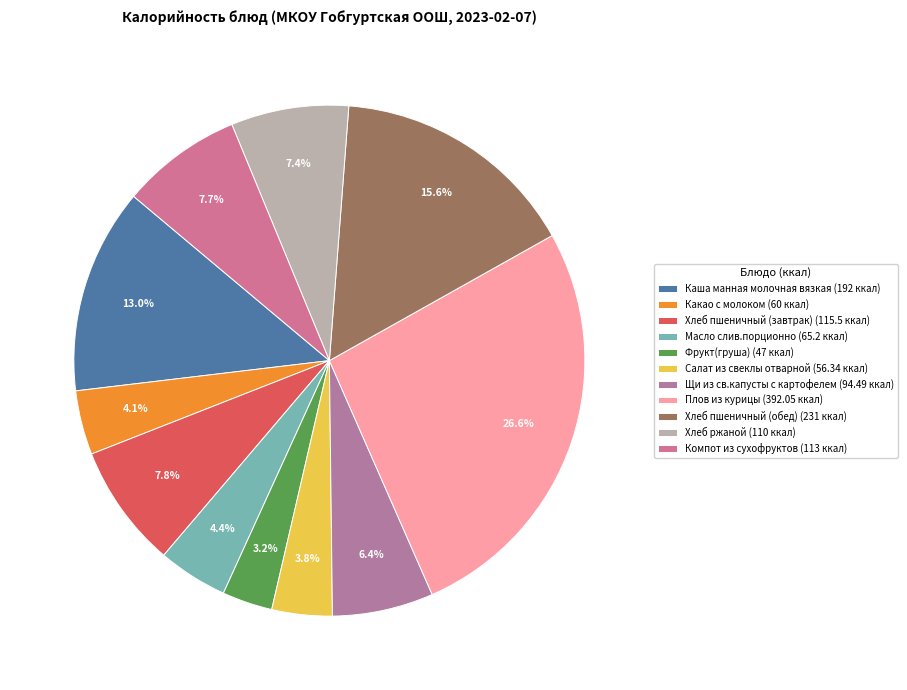

How many slices are in this pie chart?

11